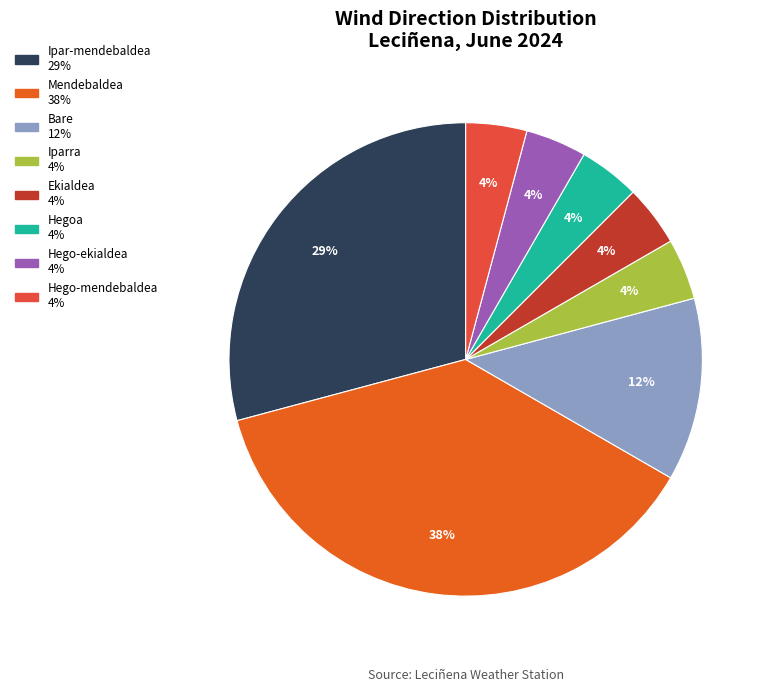

How many segments does this pie chart have?

8